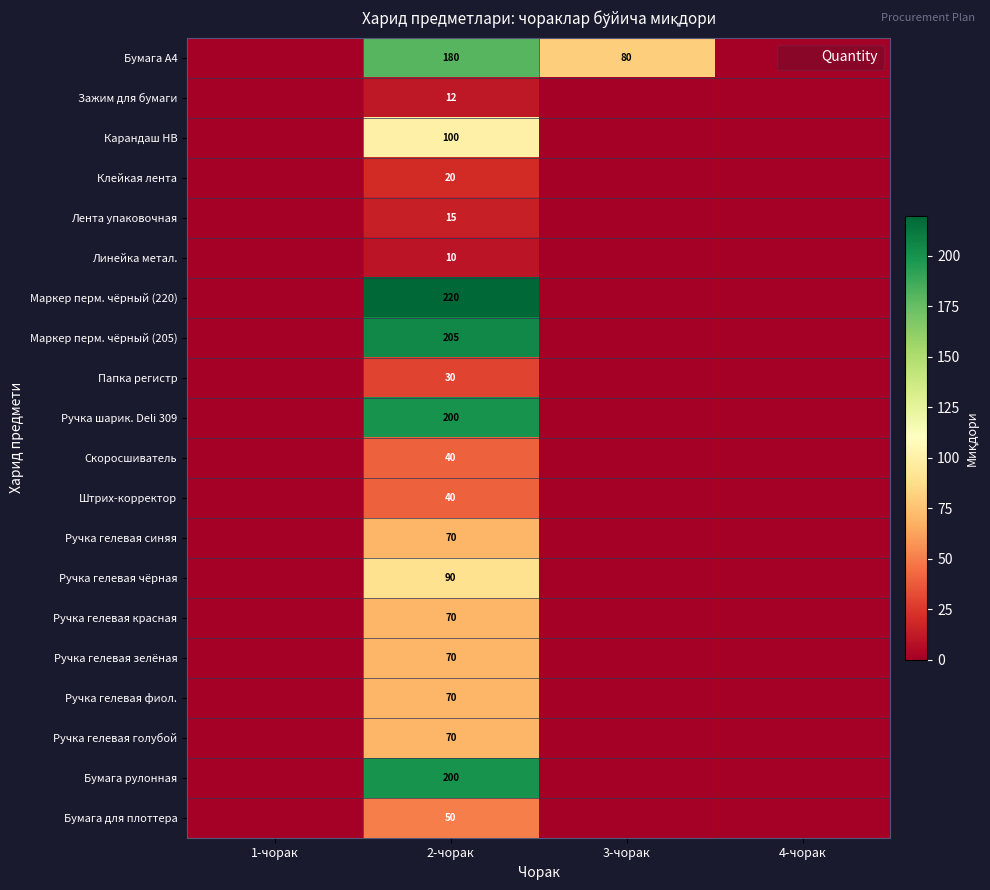

Is it true that Ручка гелевая чёрная equals 90 at 2-чорак?

True